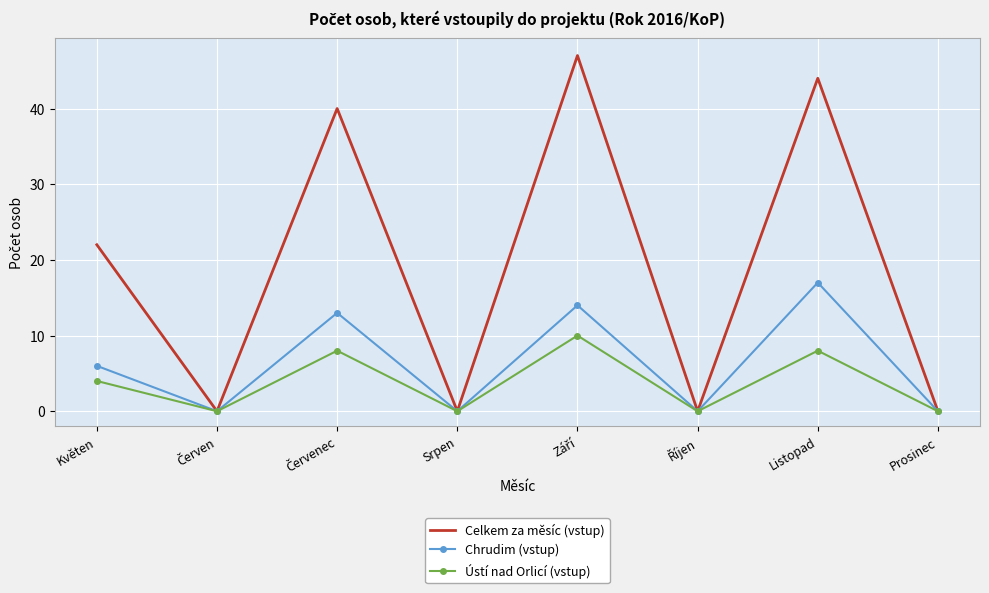

What position from the left is Listopad?

7